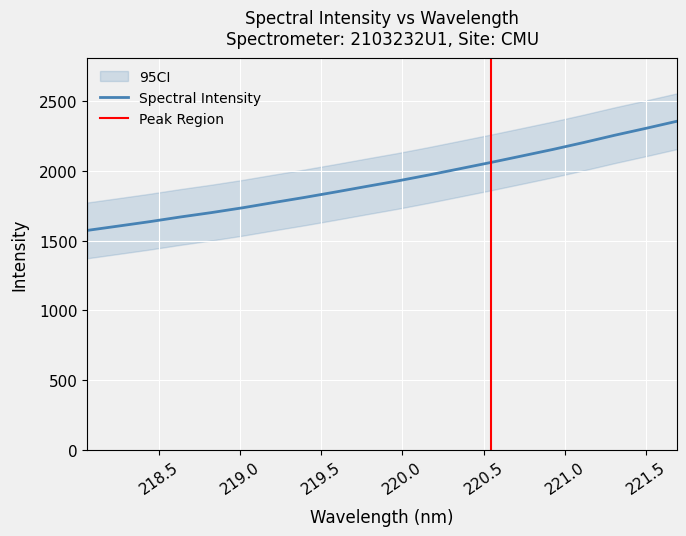

What is the difference between the maximum and minimum values?

782.9